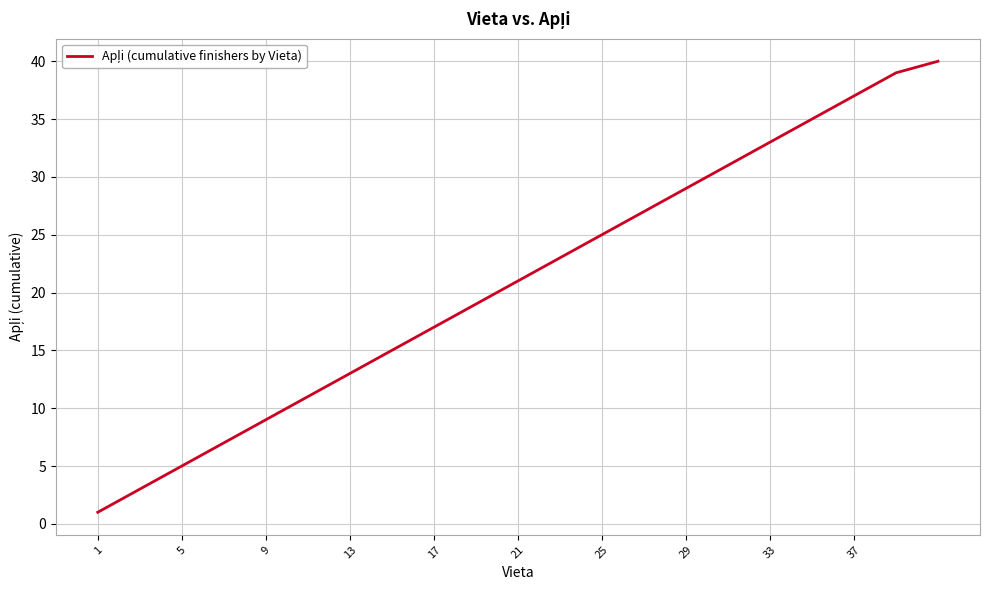

What is the difference between the maximum and minimum values?

39